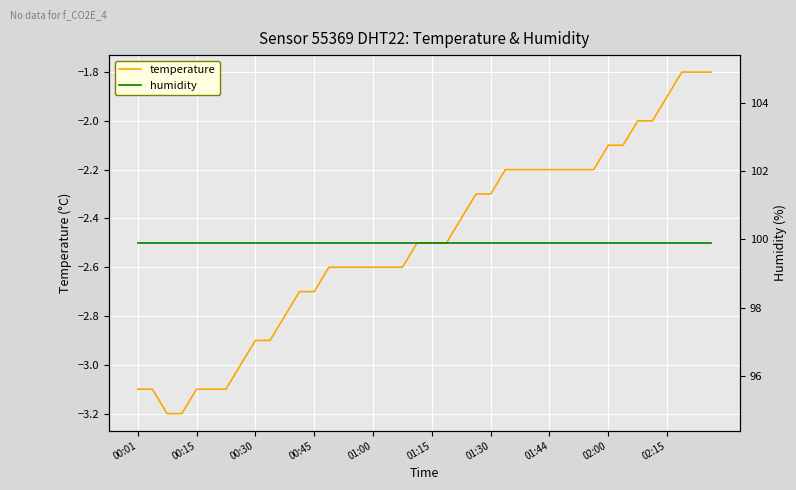

What is the total value across all series at 22?

97.5